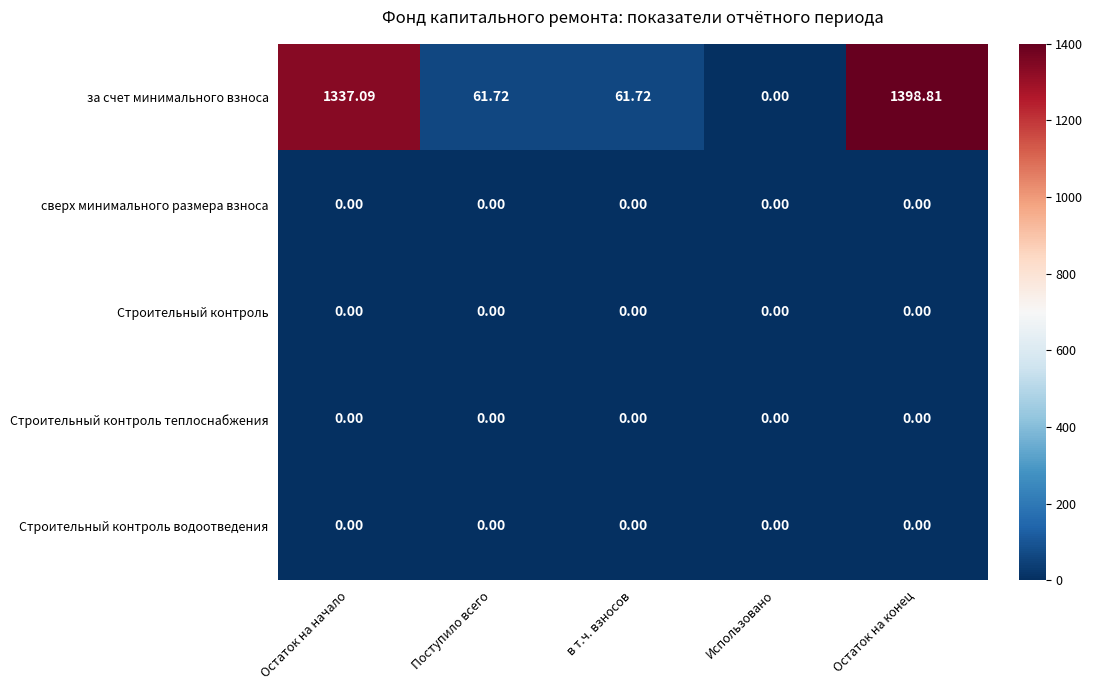

At which category is the sum across all series the highest?

Остаток на конец